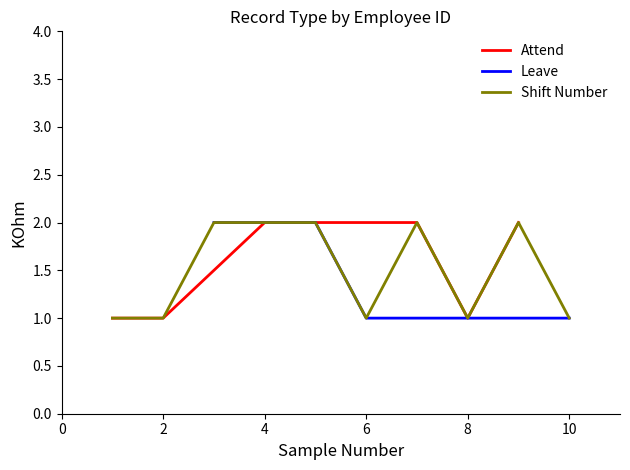

Does the chart display data point markers on the line(s)?

No